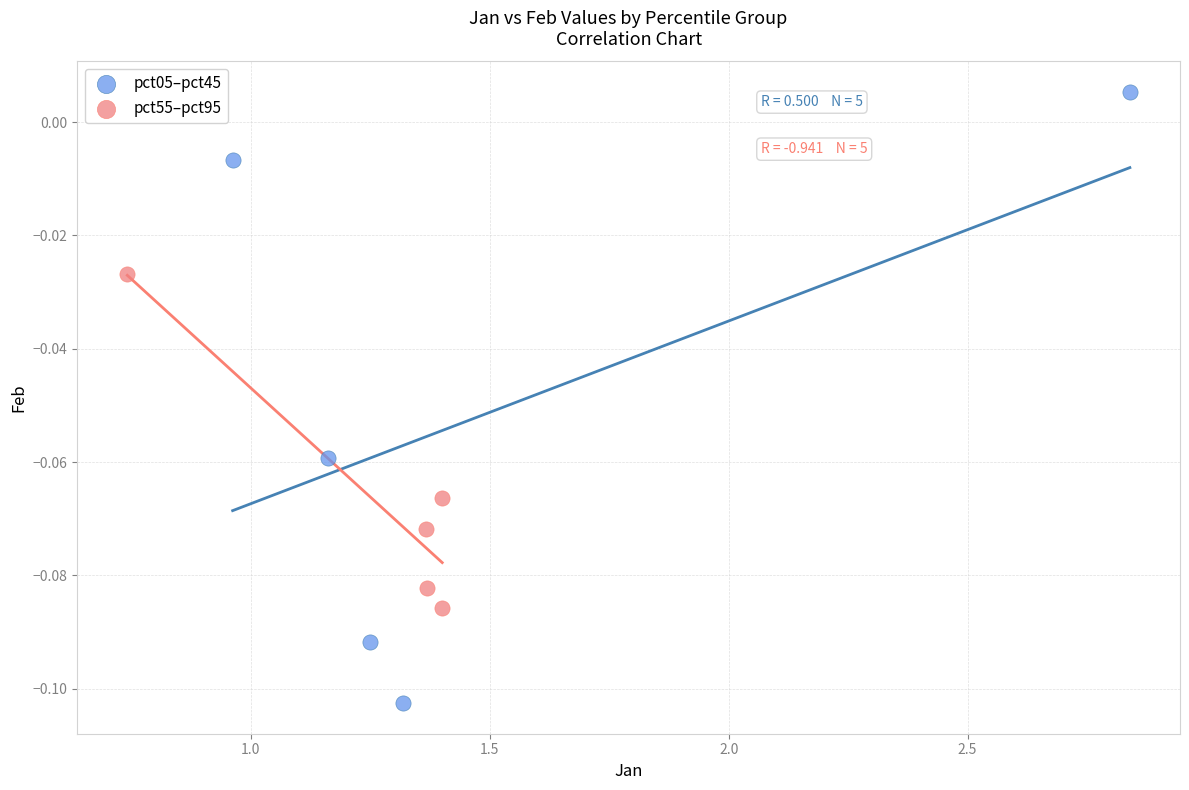

Which series has the largest Y range (max minus min)?

pct05–pct45